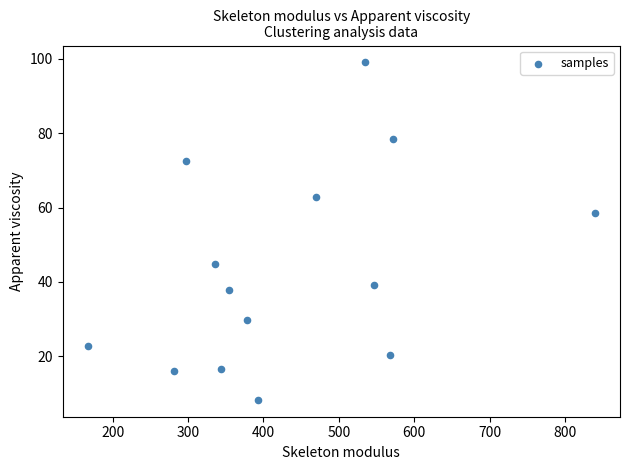

What is the range of X values (max minus min)?

672.5